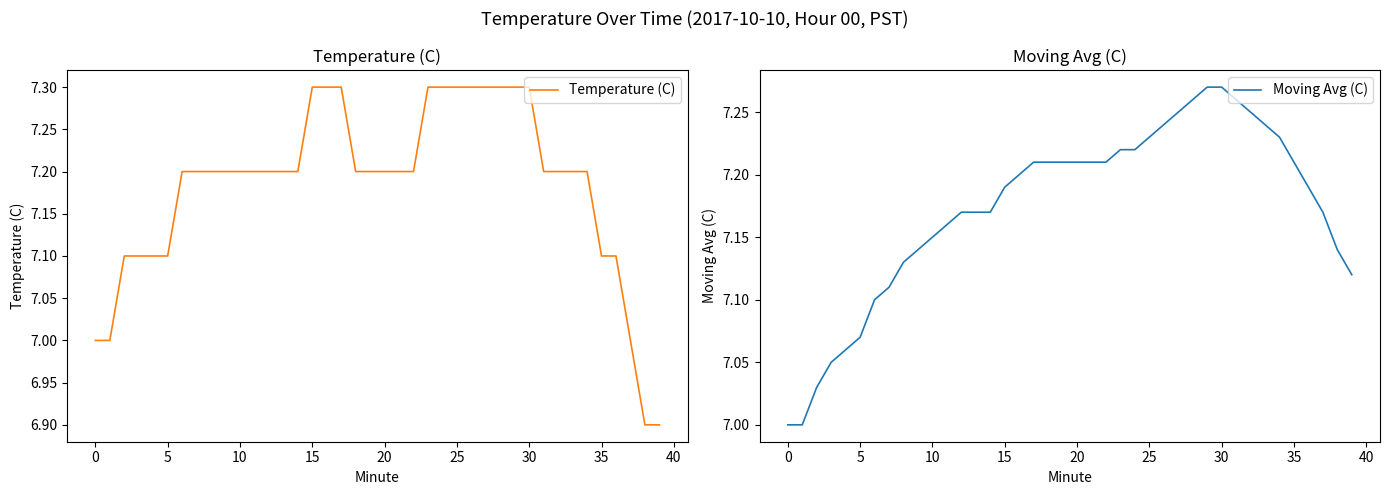

True or false: Temperature (C) has a value of 7.2 at 32.

True